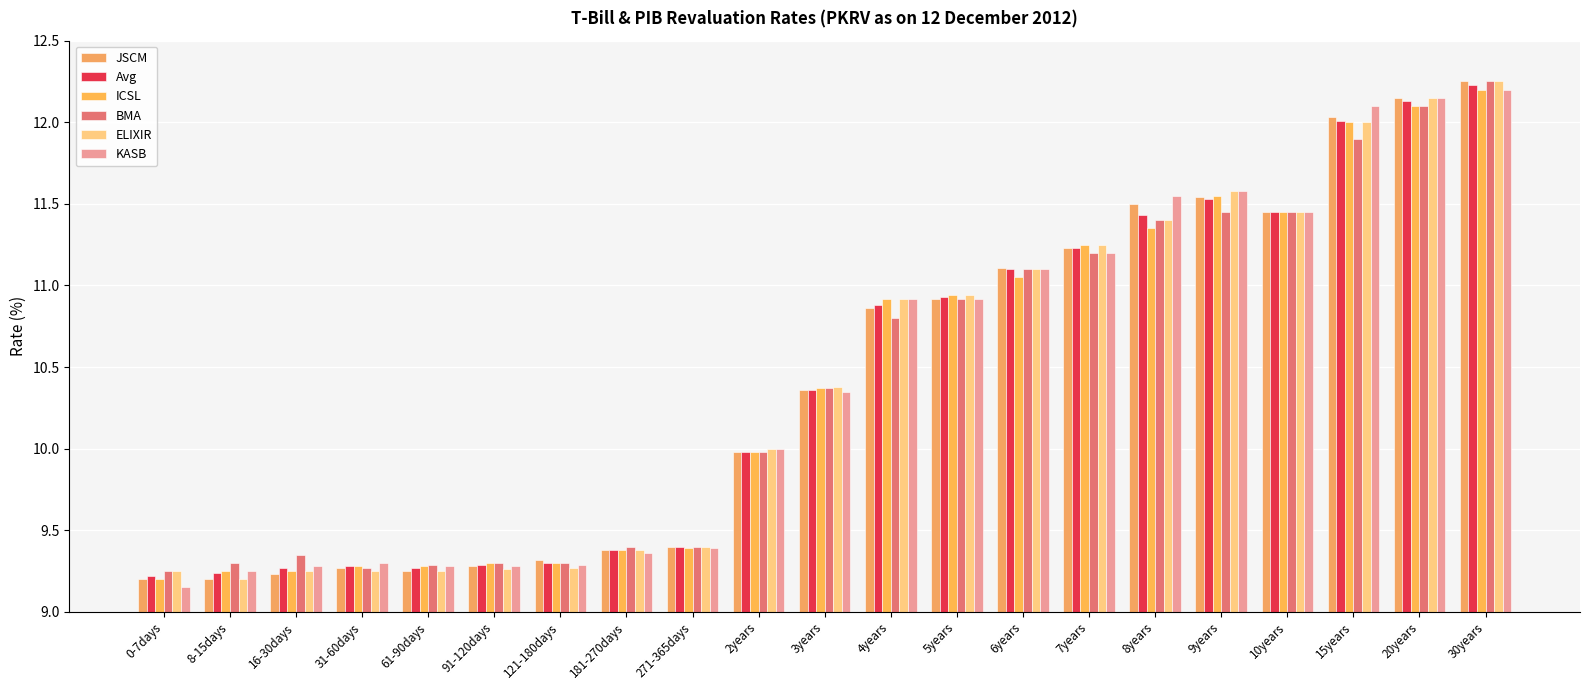

Which series changed the most between 0-7days and 2years?

KASB